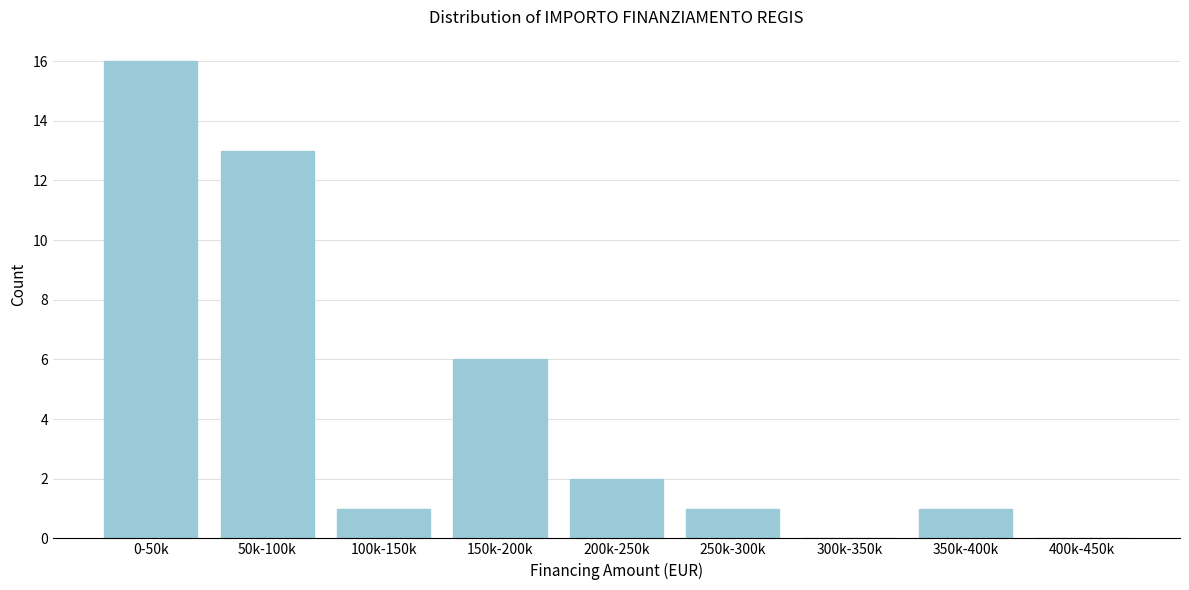

Reading left to right, transcribe all the data shown in this chart.

0-50k=16	50k-100k=13	100k-150k=1	150k-200k=6	200k-250k=2	250k-300k=1	300k-350k=0	350k-400k=1	400k-450k=0